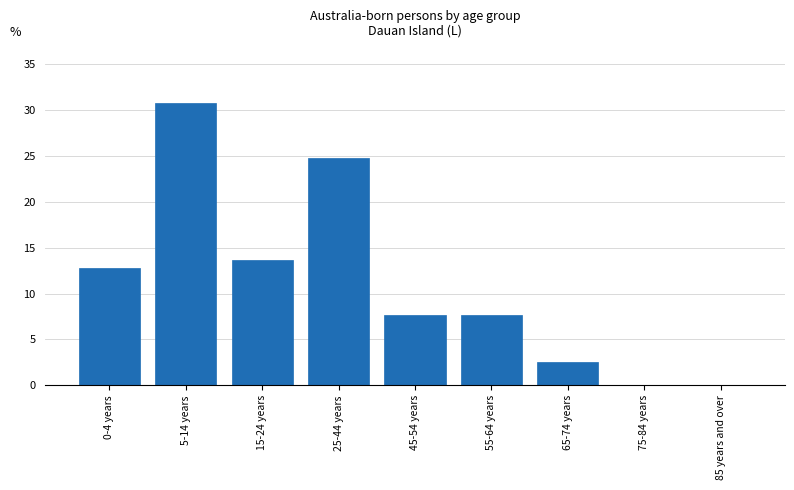

Reading left to right, list all the values displayed in this chart.

0-4 years=12.8	5-14 years=30.8	15-24 years=13.7	25-44 years=24.8	45-54 years=7.7	55-64 years=7.7	65-74 years=2.6	75-84 years=0.0	85 years and over=0.0